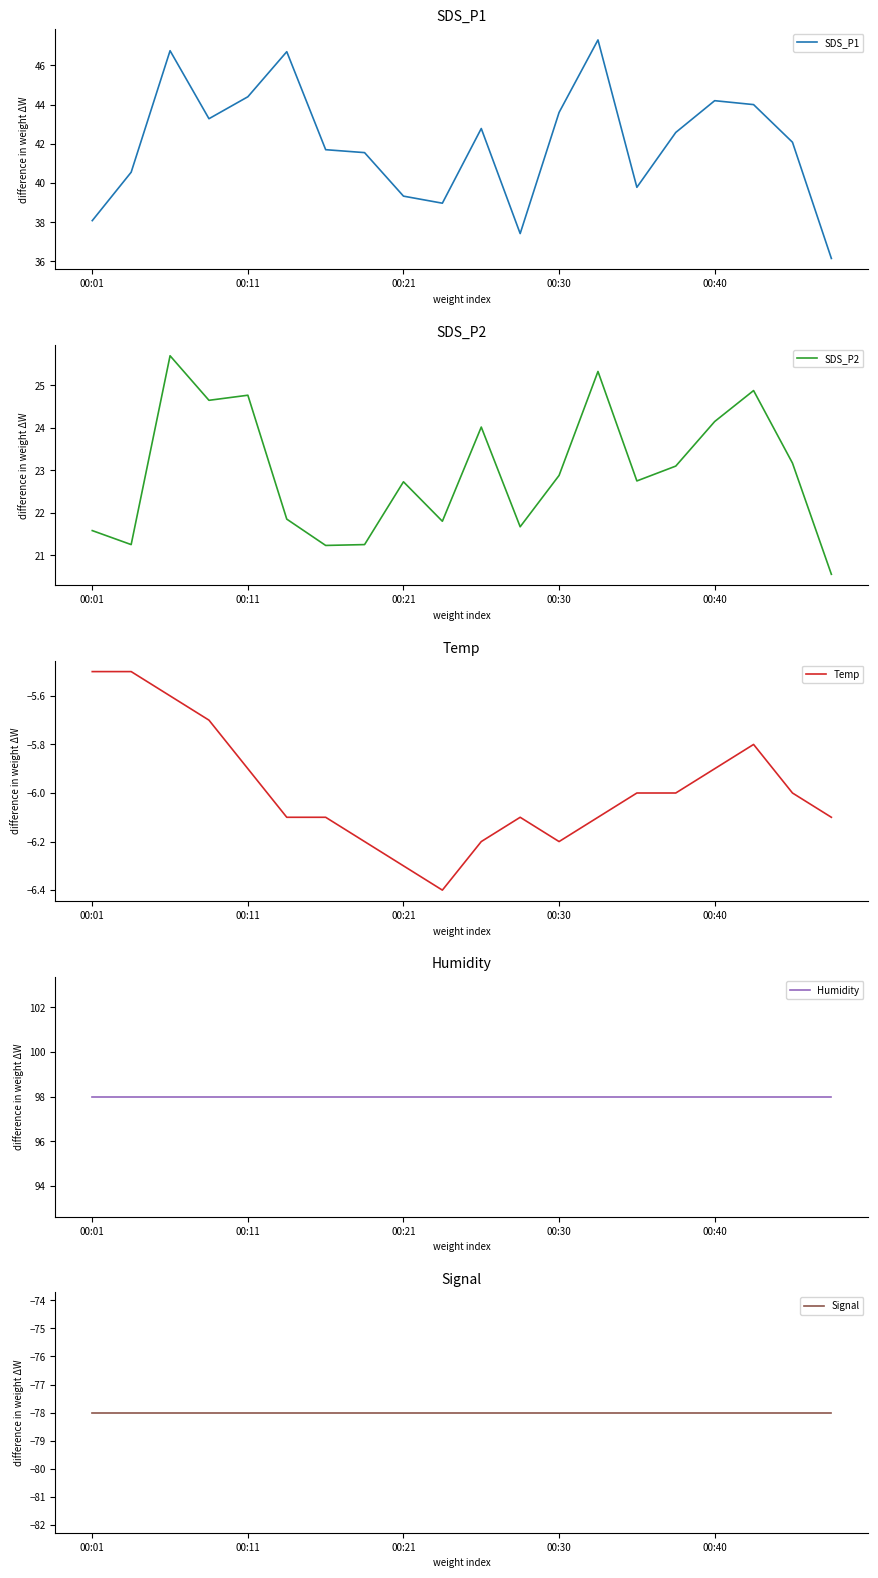

Is it true that SDS_P1 equals 44.4 at 00:11?

True